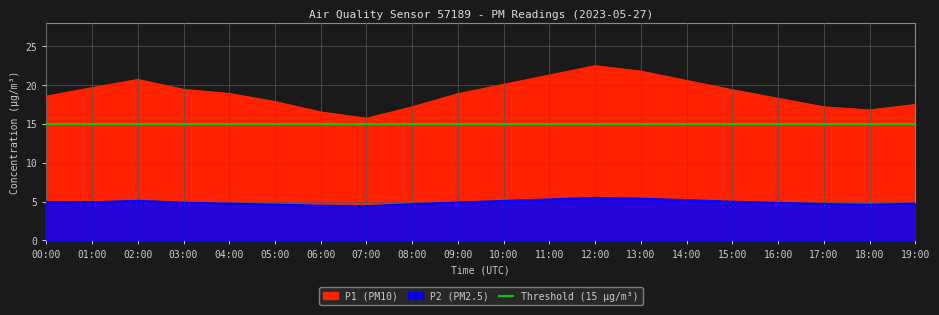

What is the value of the P2 point at the 19th from the left?

4.6